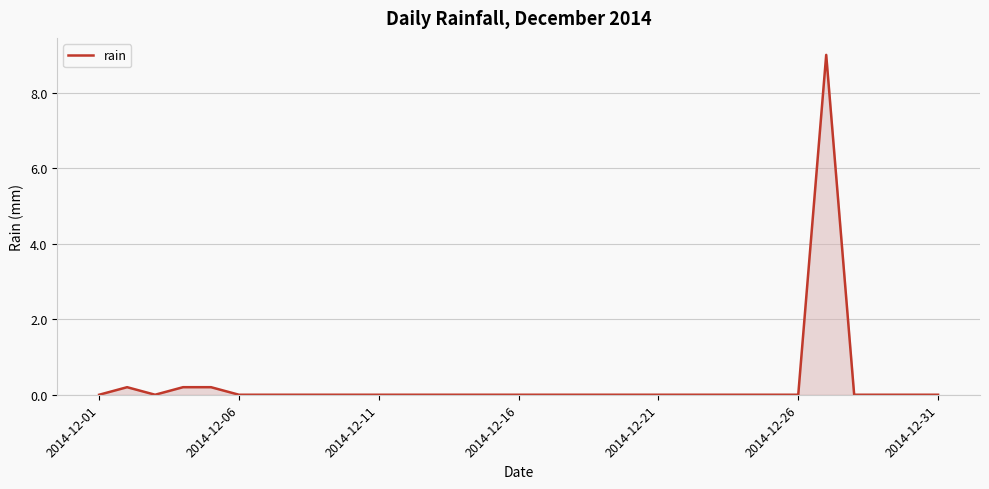

What is the difference between the maximum and minimum values?

9.0